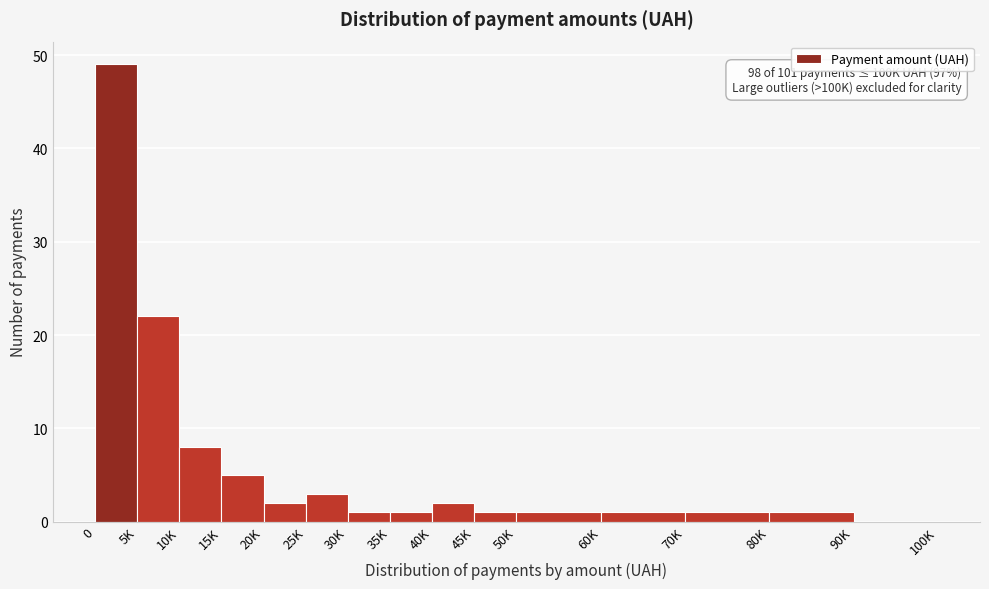

Reading right to left, what are all the values shown in this chart?

90K=0	80K=1	70K=1	60K=1	50K=1	45K=1	40K=2	35K=1	30K=1	25K=3	20K=2	15K=5	10K=8	5K=22	0=49